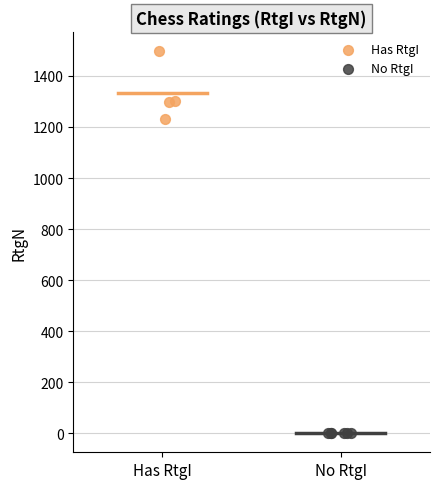

Which series reaches the minimum Y coordinate?

No RtgI